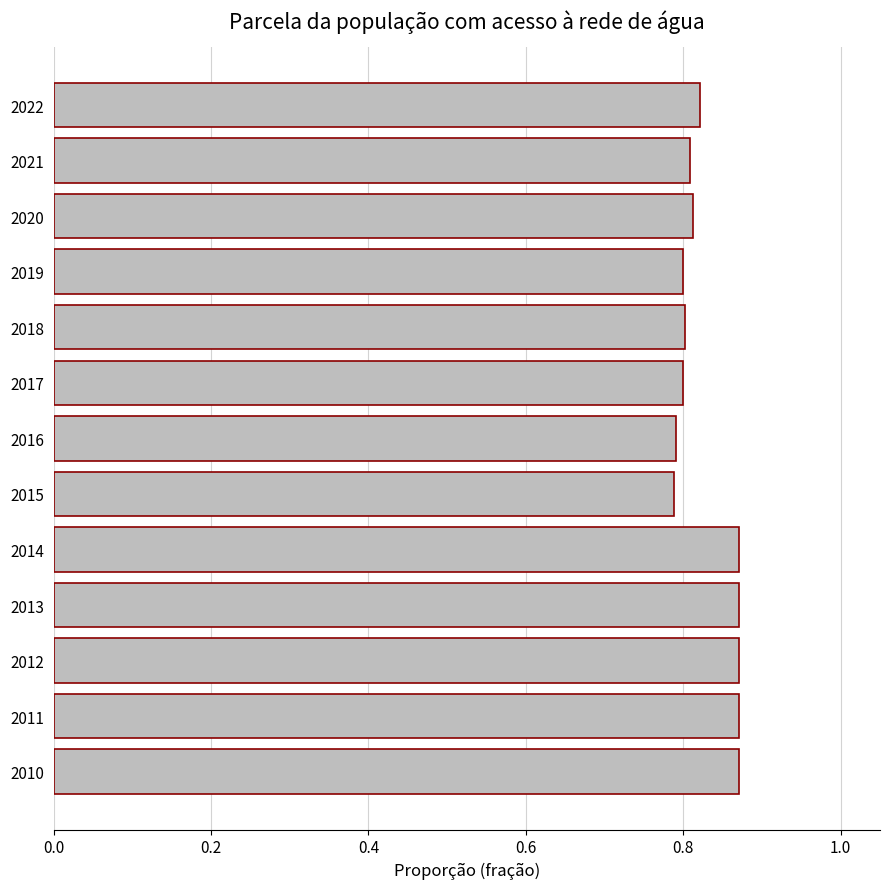

The value at 2016 is 0.8. True or false?

True